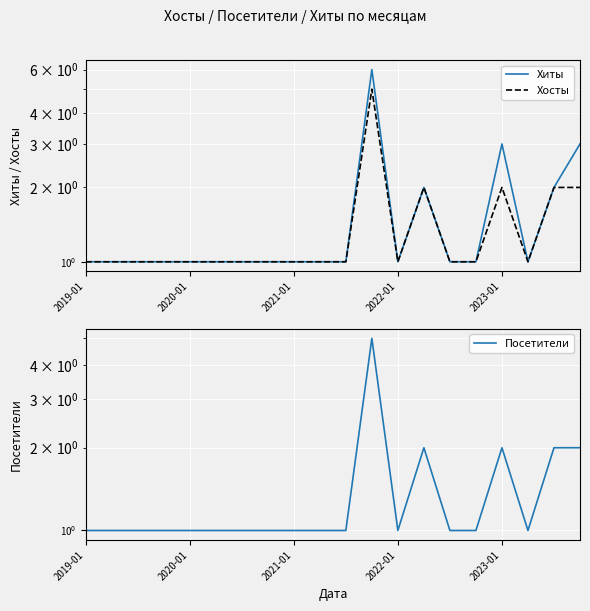

What is the average value of the Хосты series?

1